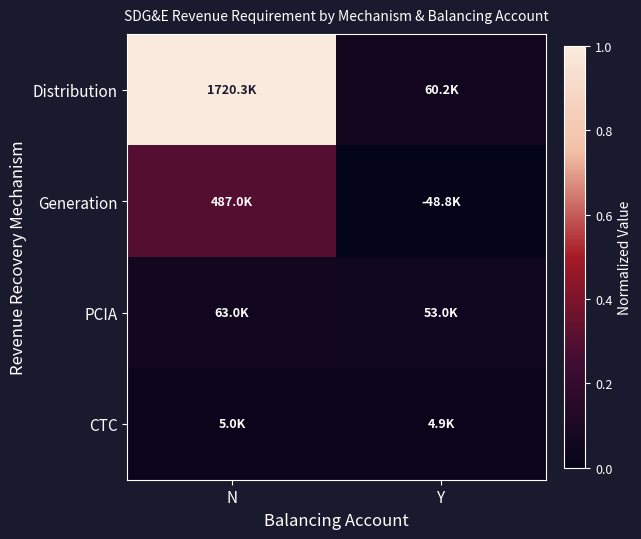

Which has a higher value, Y or N?

N